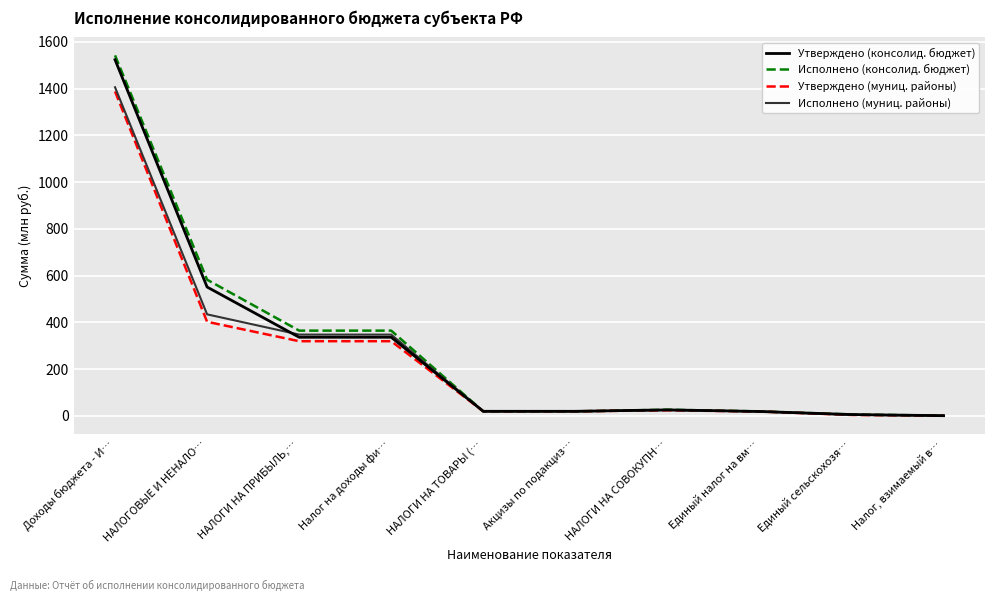

Which label corresponds to the largest value in the chart?

Доходы бюджета - И…